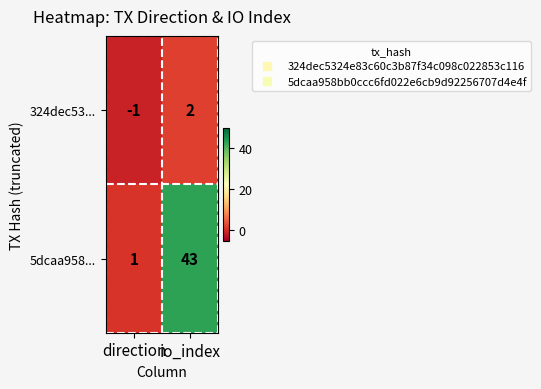

Reading left to right, list all the values displayed in this chart.

324dec53...: direction=-1	io_index=2
5dcaa958...: direction=1	io_index=43